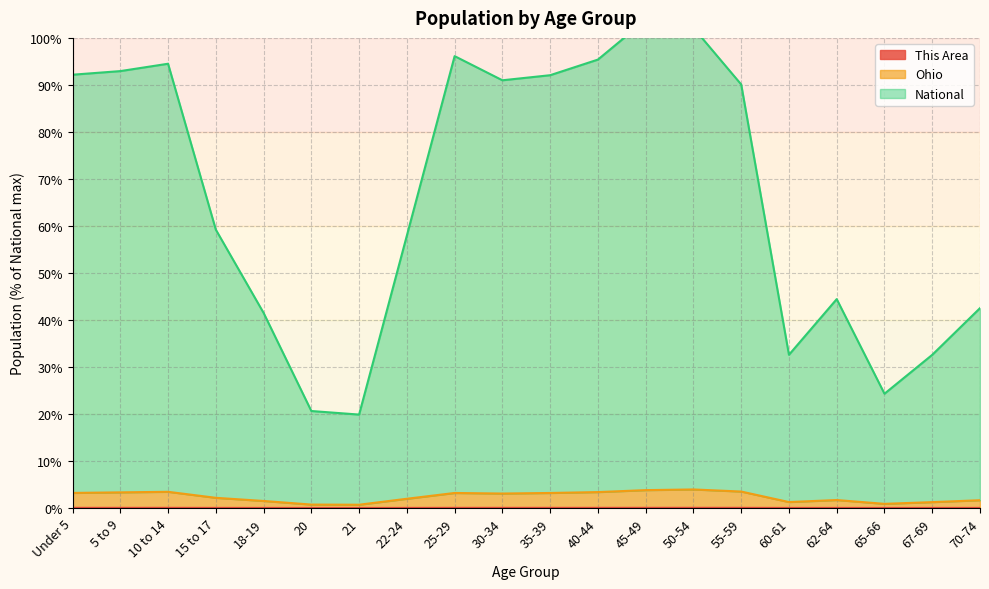

What is the label of the 9th point from the right?

40-44